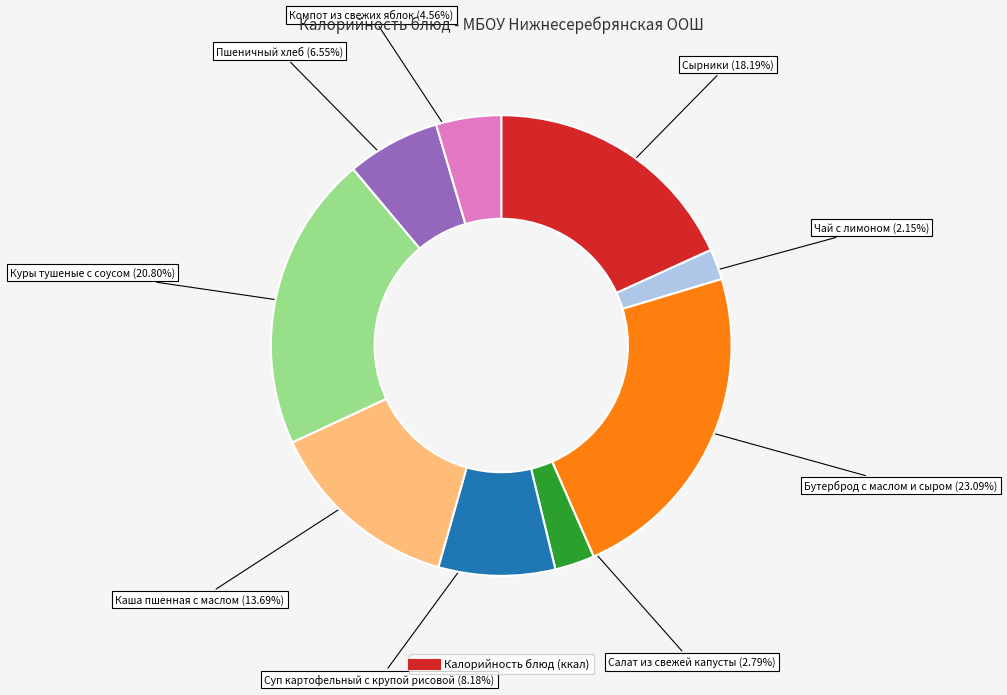

Is there a majority slice in this chart?

No